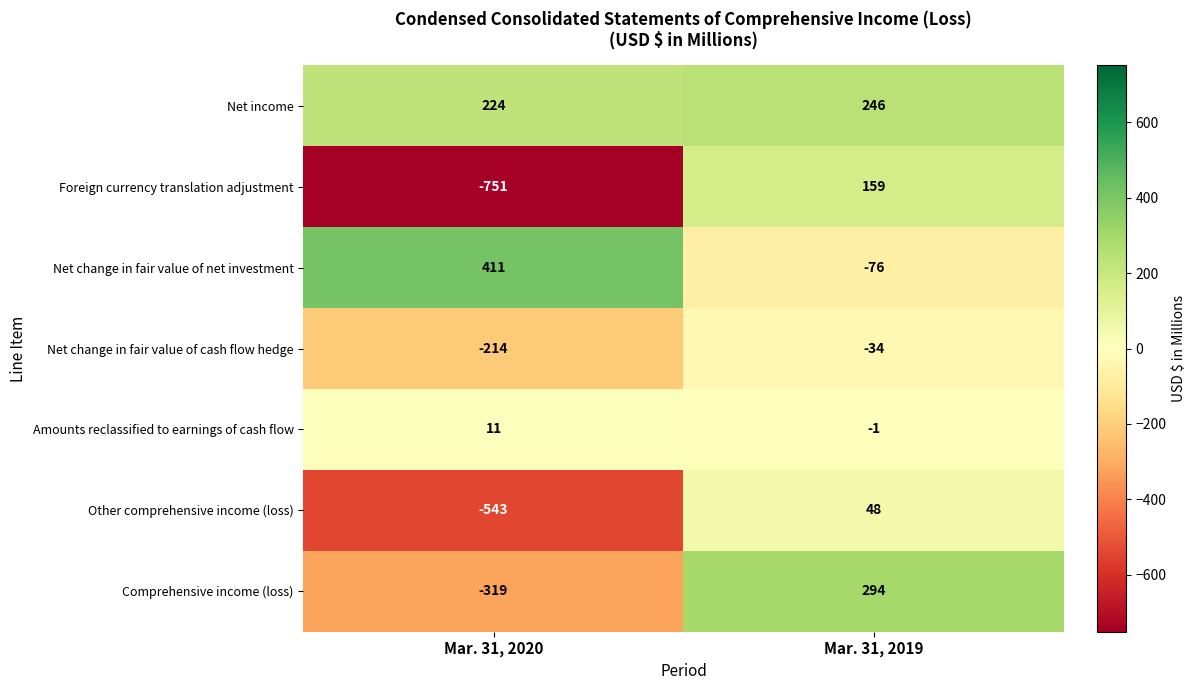

What is the sum of the Net change in fair value of net investment values at Mar. 31, 2020 and Mar. 31, 2019?

335